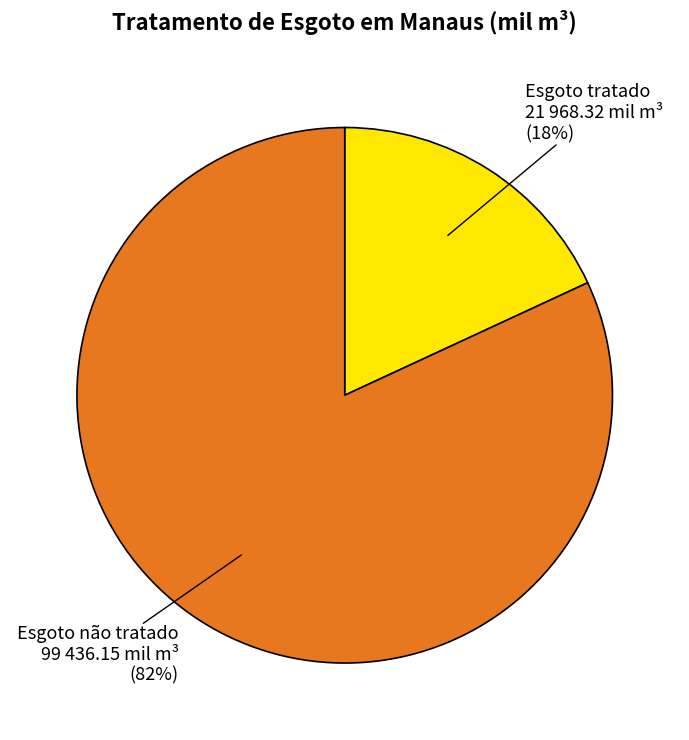

Is it true that Esgoto tratado is 9% of the pie?

False